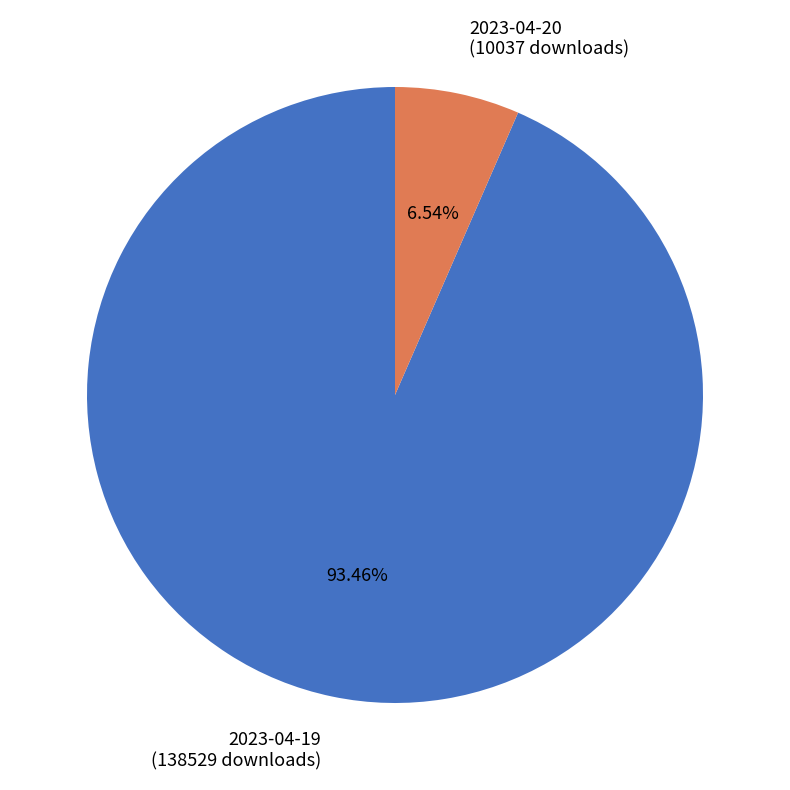

Which slice is the largest?

2023-04-19